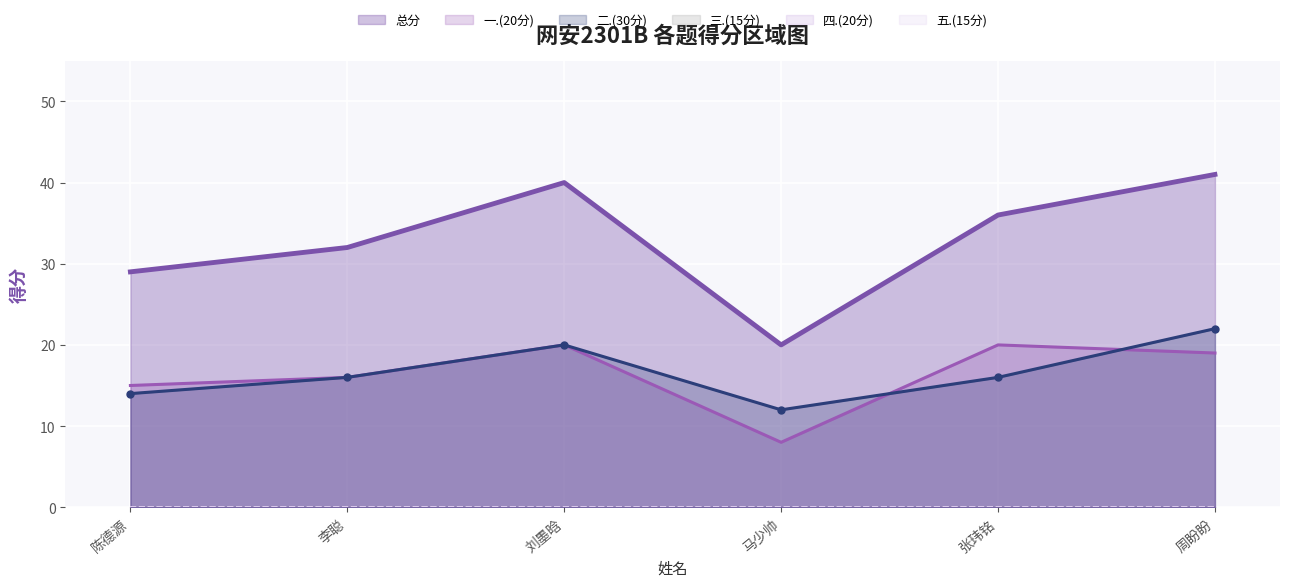

What is the maximum value for 总分?

41